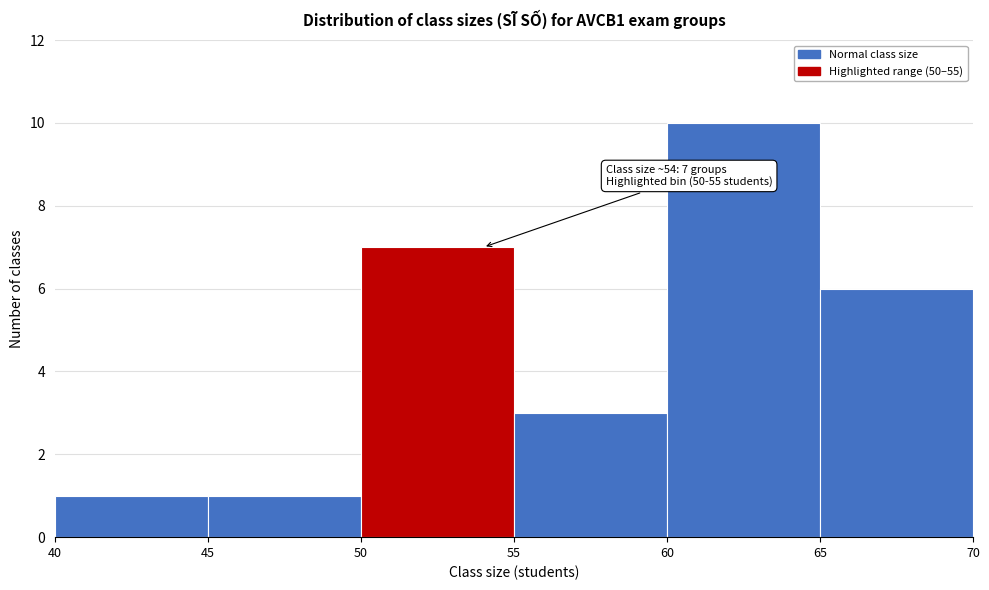

Over which range of the x-axis is the bar tallest?

60 to 65